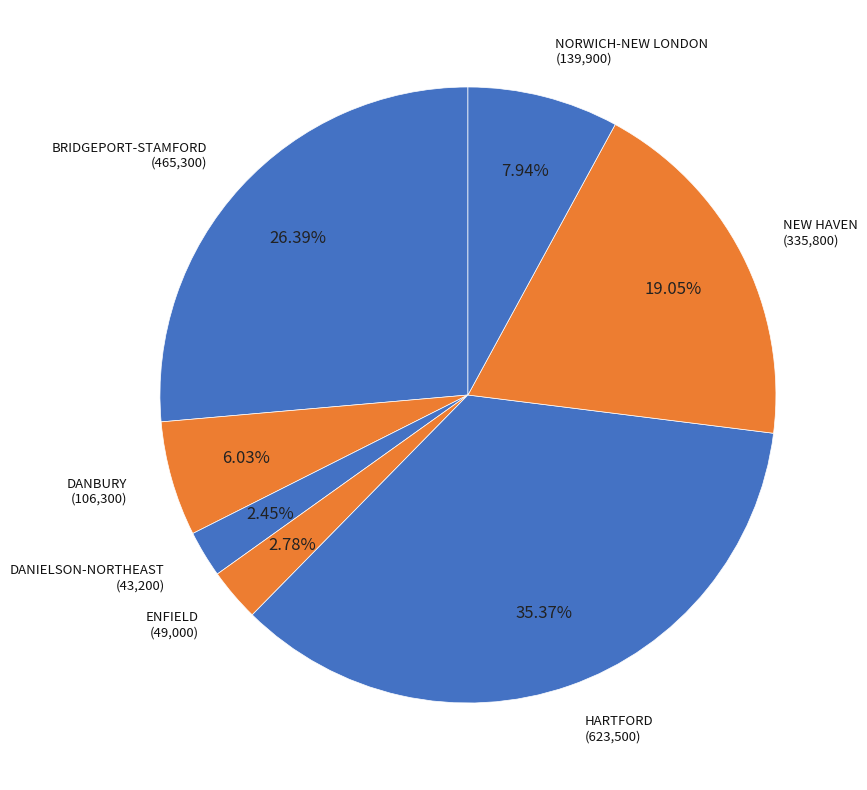

Does any single category account for the majority?

No